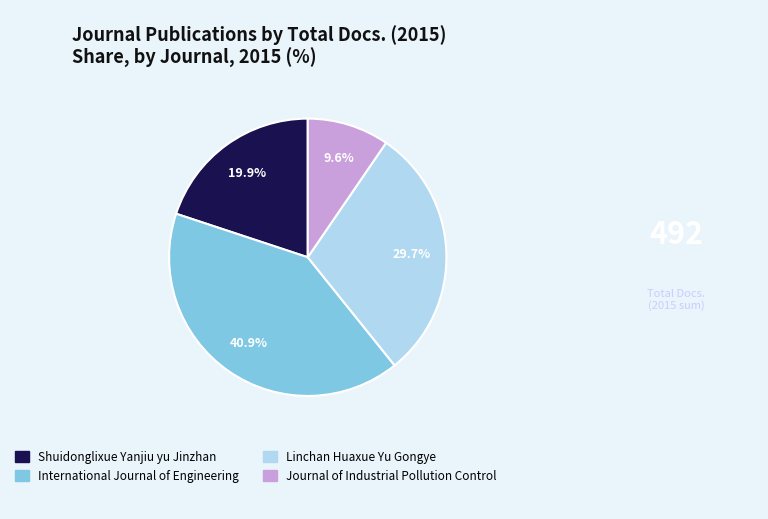

Does Journal of Industrial Pollution Control represent more than half of the total?

No